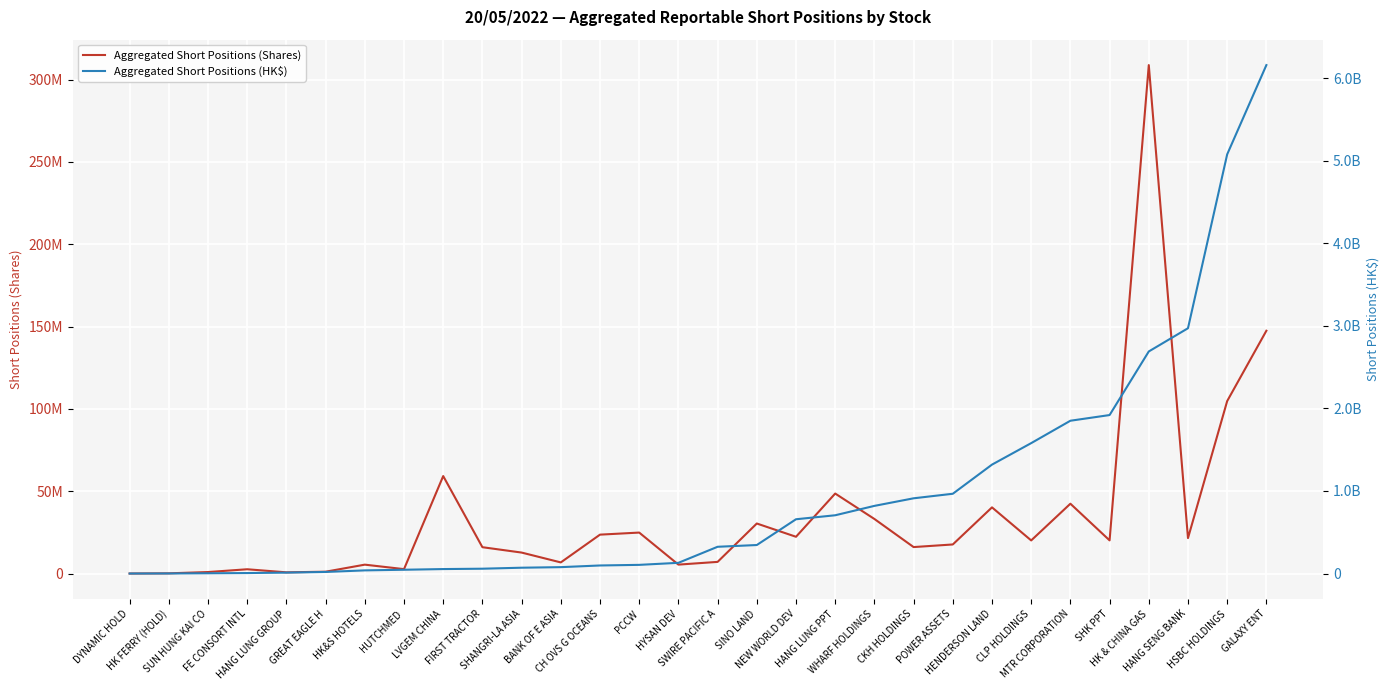

What is the total value across all series at FE CONSORT INTL?

8874711